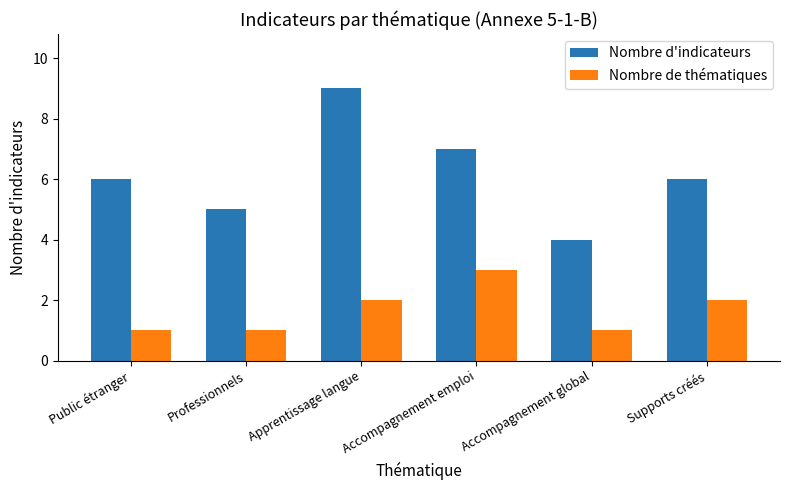

At Supports créés, list the series in order from largest to smallest.

Nombre d'indicateurs, Nombre de thématiques